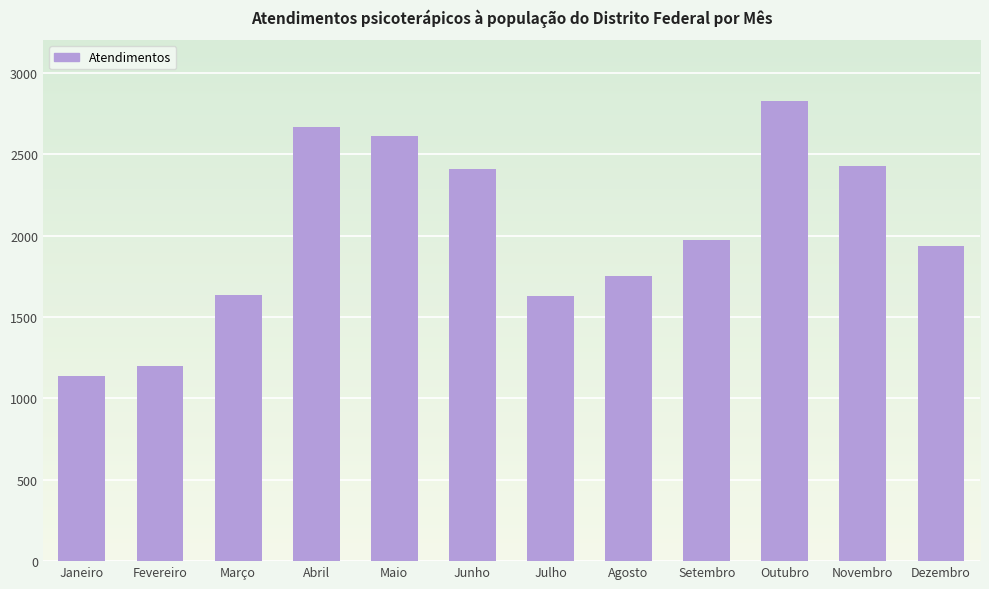

Which has a higher value, Abril or Fevereiro?

Abril